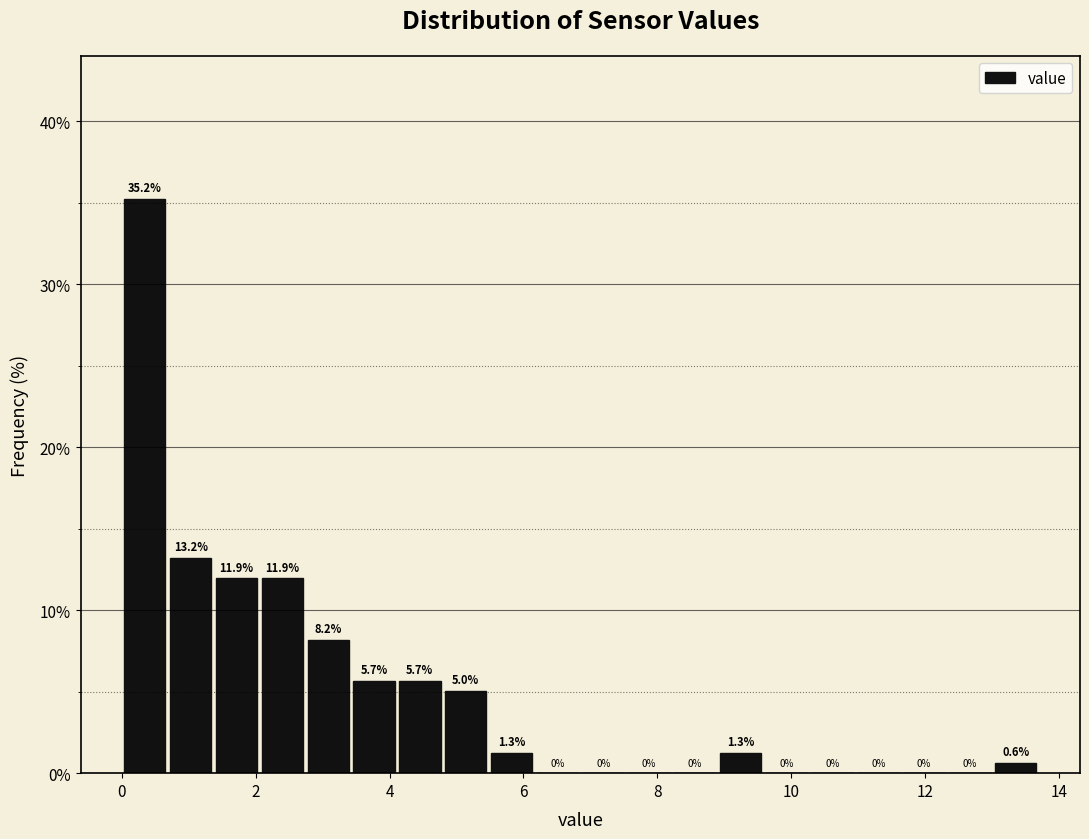

Around what value on the x-axis is the tallest bar? Give the approximate position of its centre, as read against the axis.

0.4